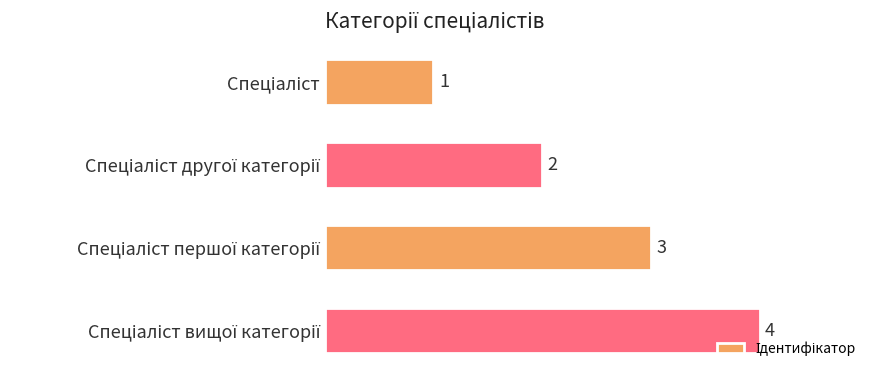

What is the greatest value displayed?

4